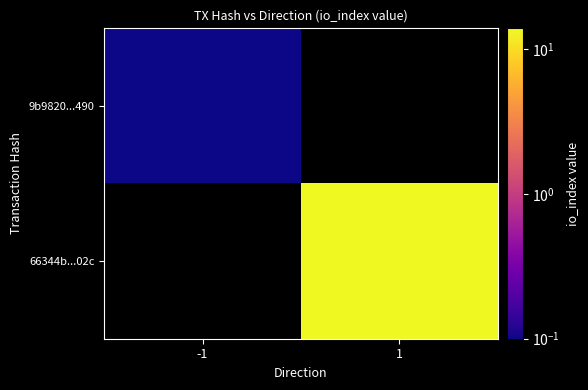

At 1, list the series in order from smallest to largest.

9b9820...490, 66344b...02c